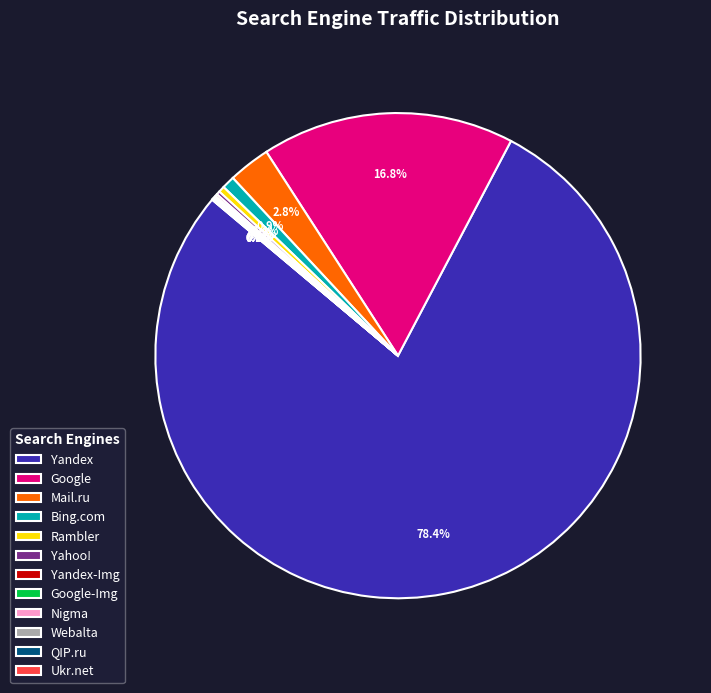

What percentage is NOT represented by Bing.com?

99.1%